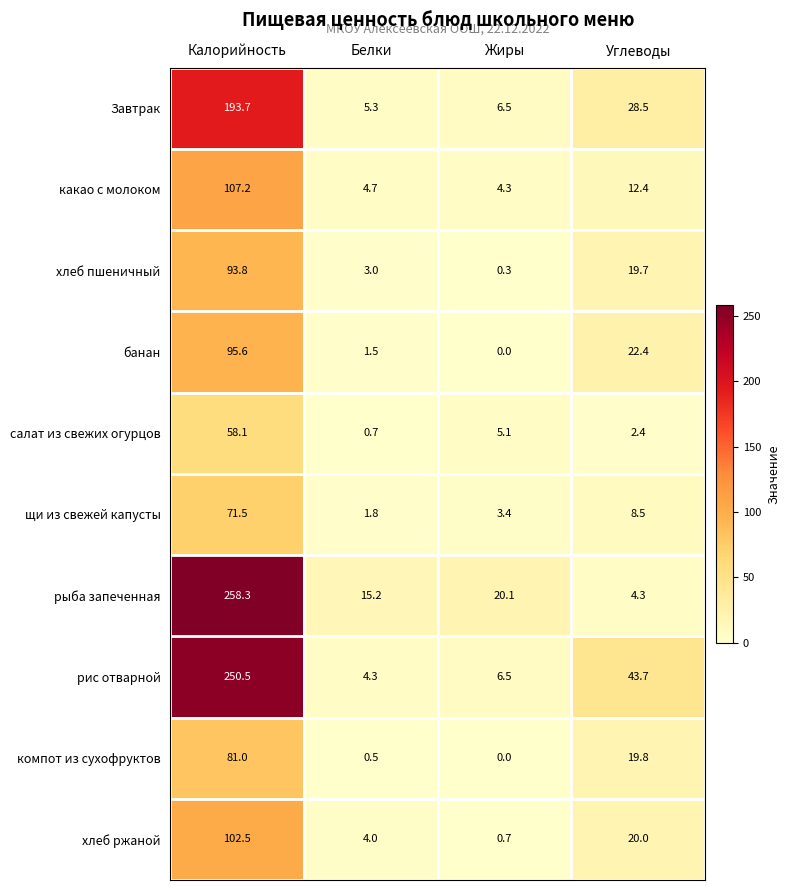

Where is хлеб пшеничный nearest to the value 47?

Углеводы